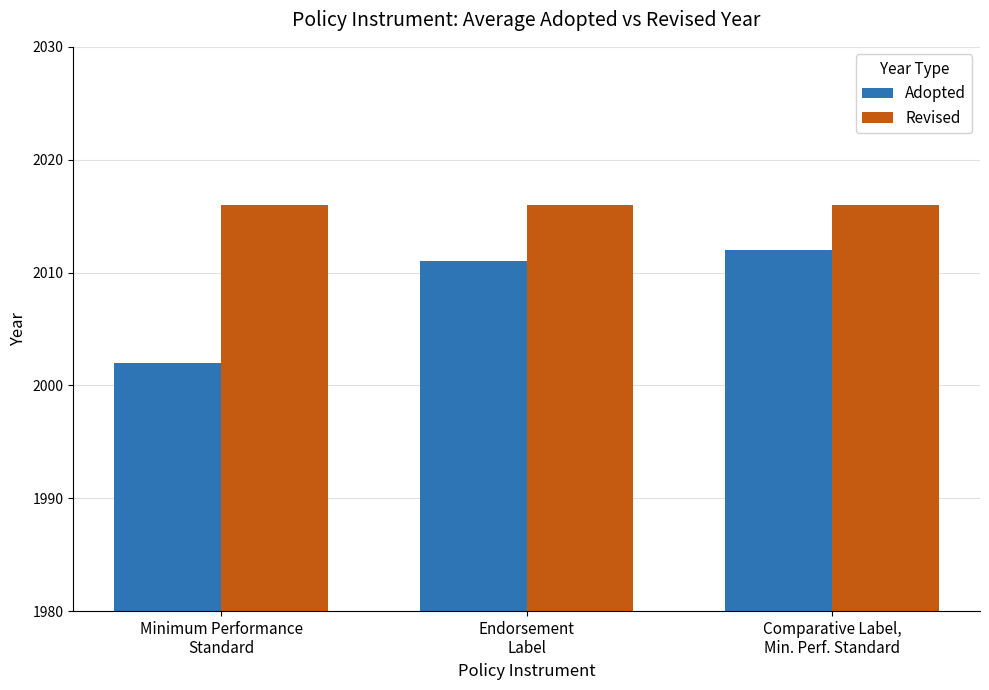

Reading left to right, what are all the values shown in this chart?

Adopted: Minimum Performance
Standard=2002	Endorsement
Label=2011	Comparative Label,
Min. Perf. Standard=2012
Revised: Minimum Performance
Standard=2016	Endorsement
Label=2016	Comparative Label,
Min. Perf. Standard=2016